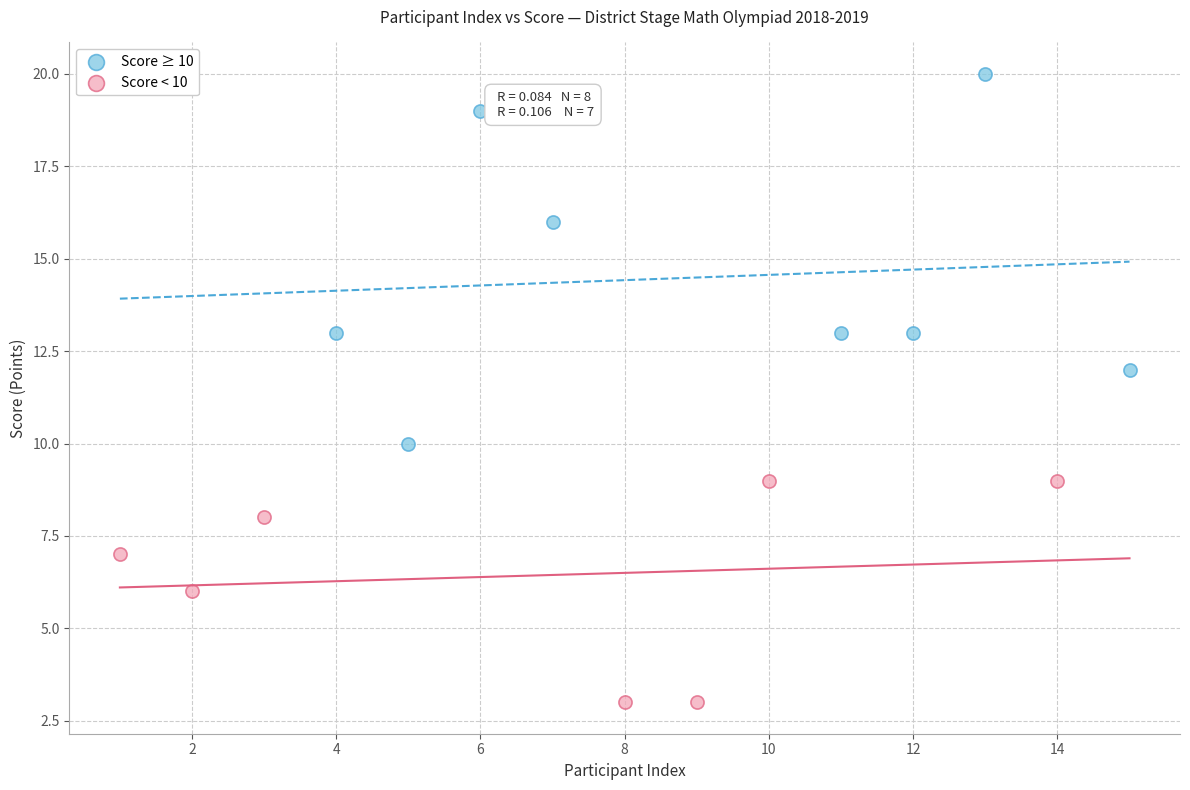

Which series contains the highest Y value?

Score ≥ 10